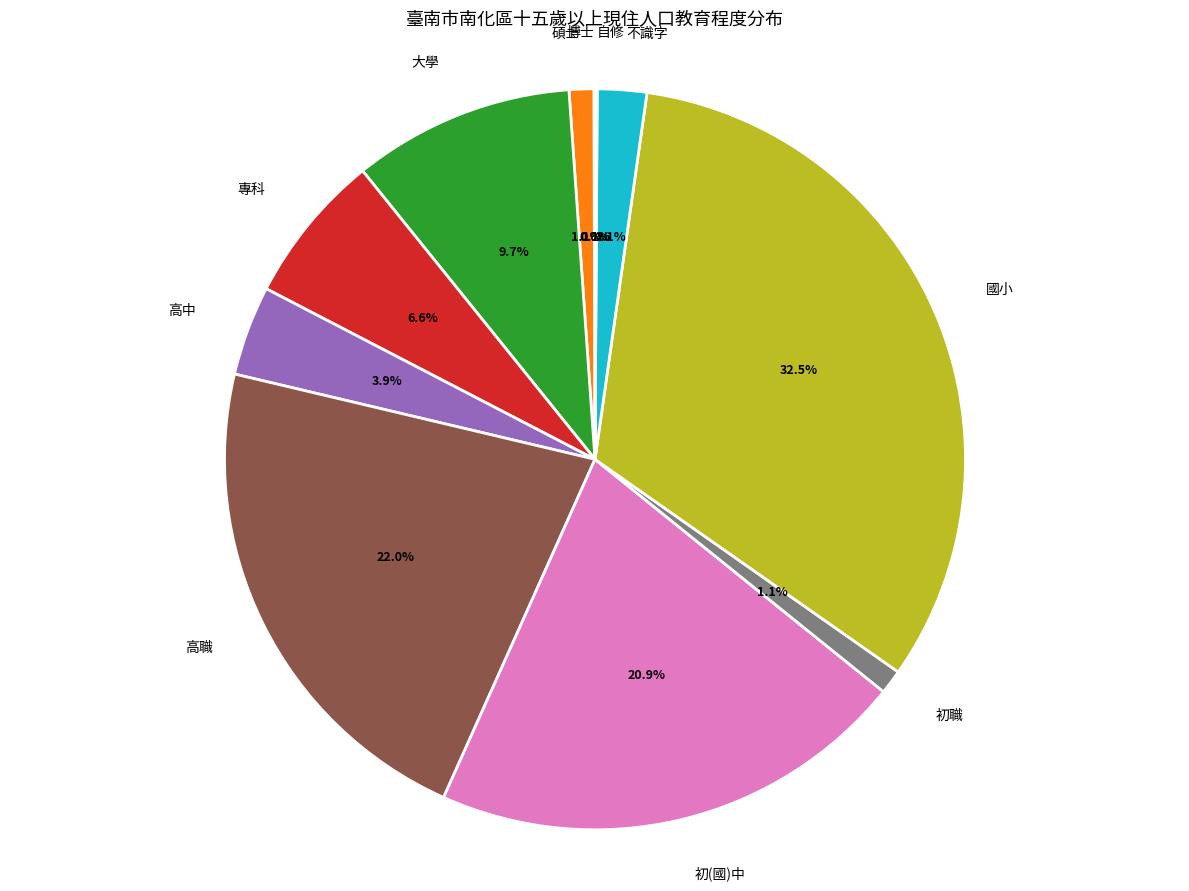

To the nearest percent, what is the difference between the largest and smallest slice percentages?

32%